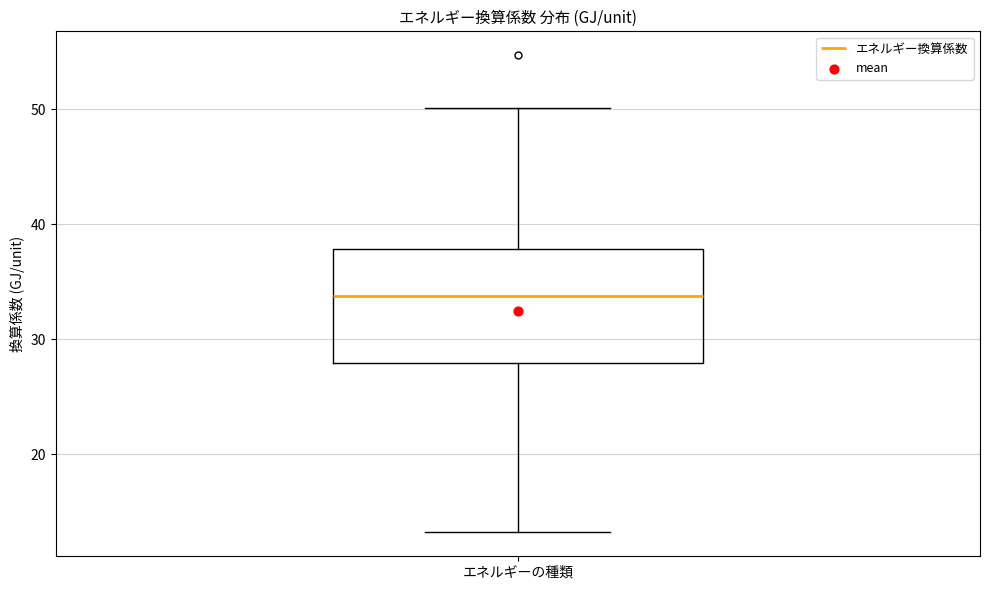

Where does the lower whisker of the box for エネルギーの種類 end on the y-axis? The values are not printed on the chart, so give them approximately, as read against the axis.

13